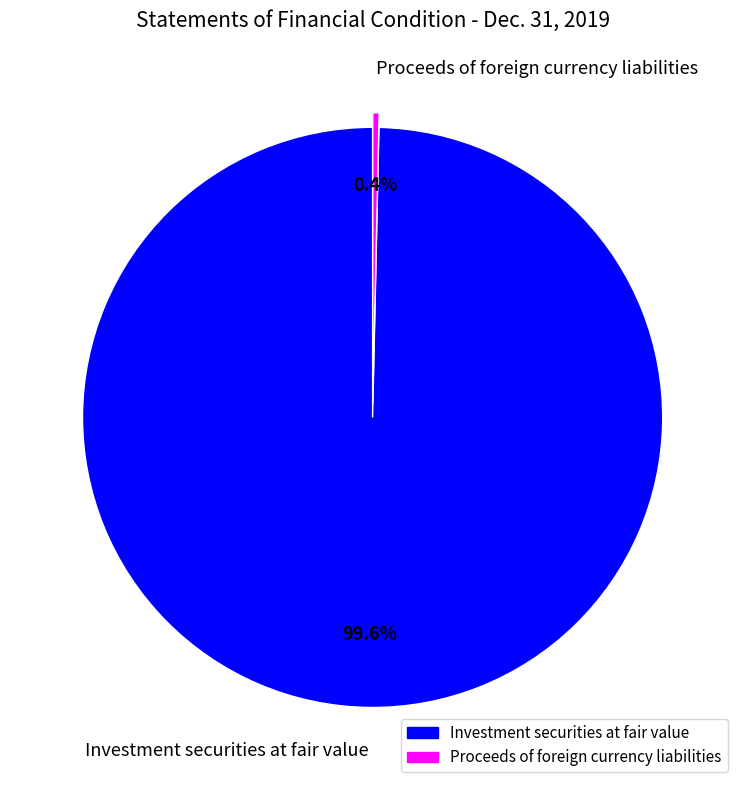

Is there a majority slice in this chart?

Yes